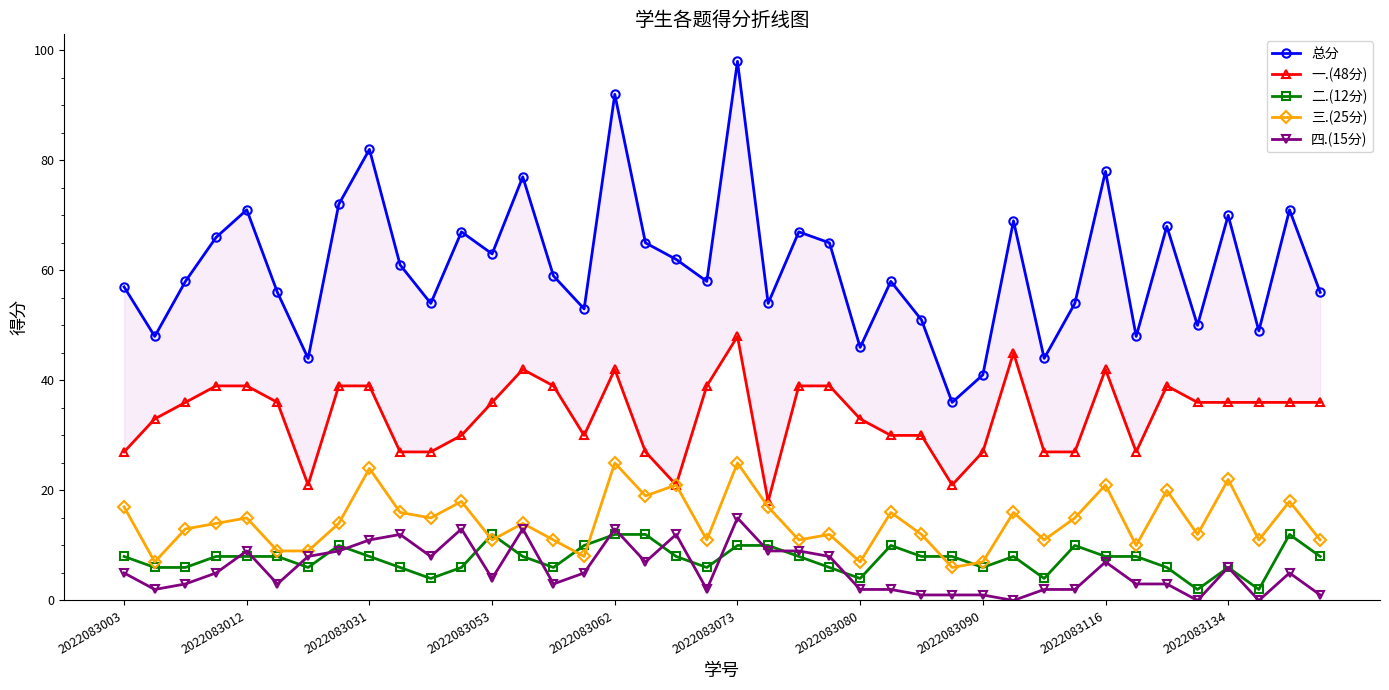

How many lines are shown in the chart?

5